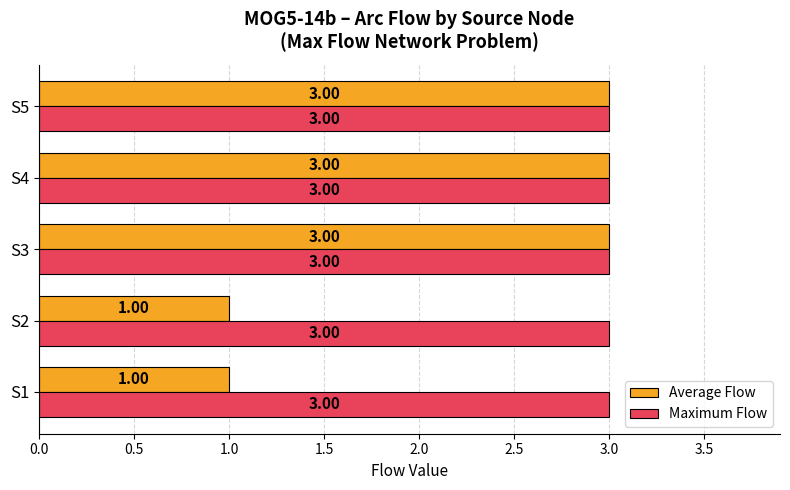

What is the sum of all Maximum Flow values?

15